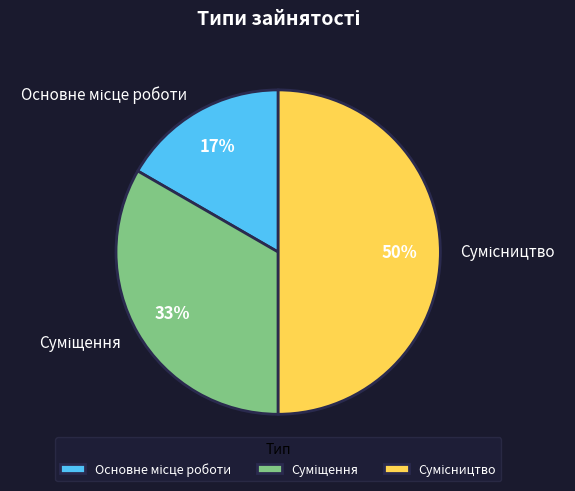

To the nearest percent, what is the difference between the largest and smallest slice percentages?

33%